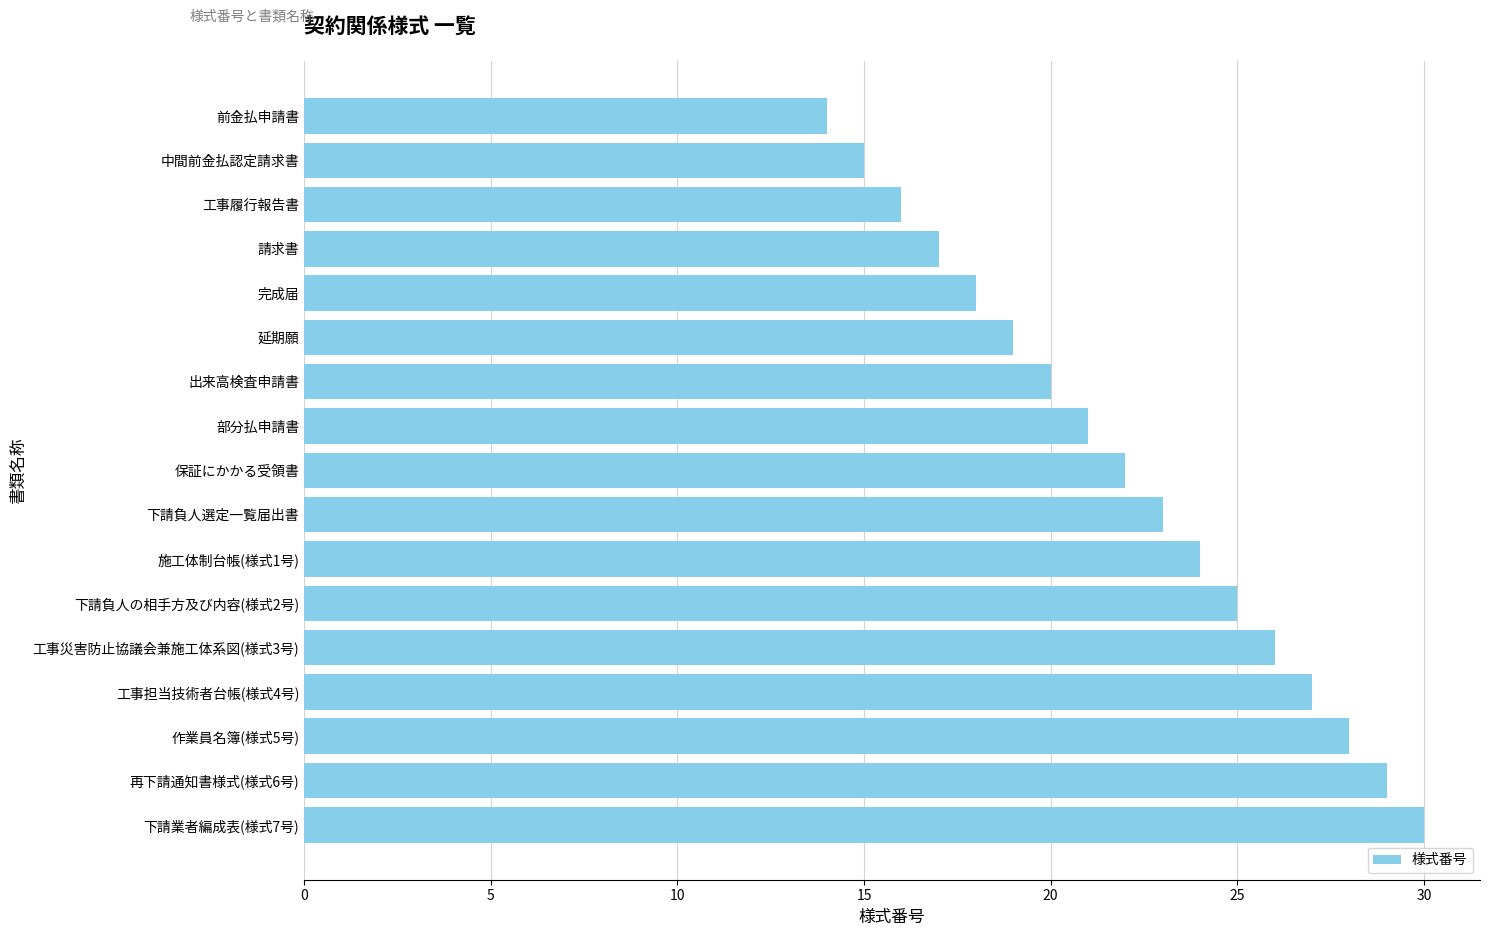

Does the chart contain stacked bars?

No